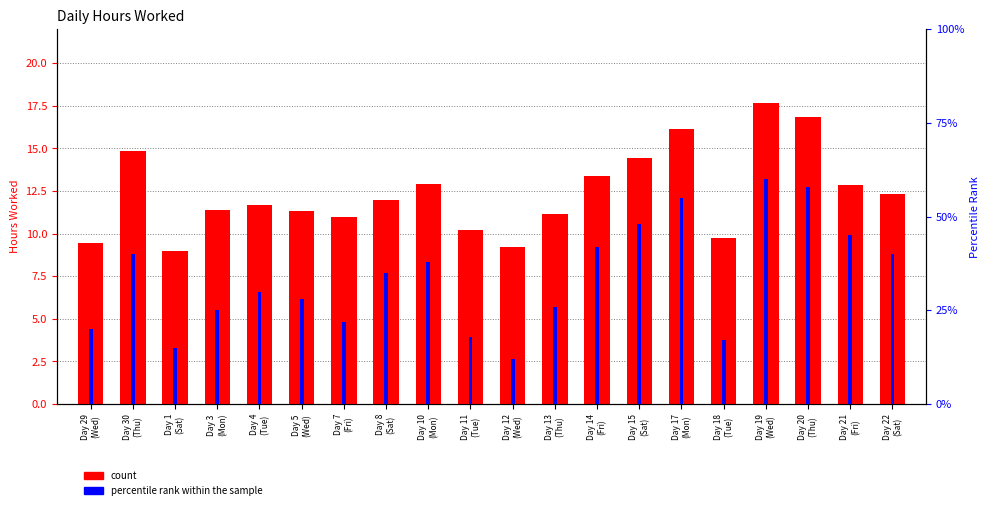

What is the difference between the second highest and minimum values in the count series?

7.9